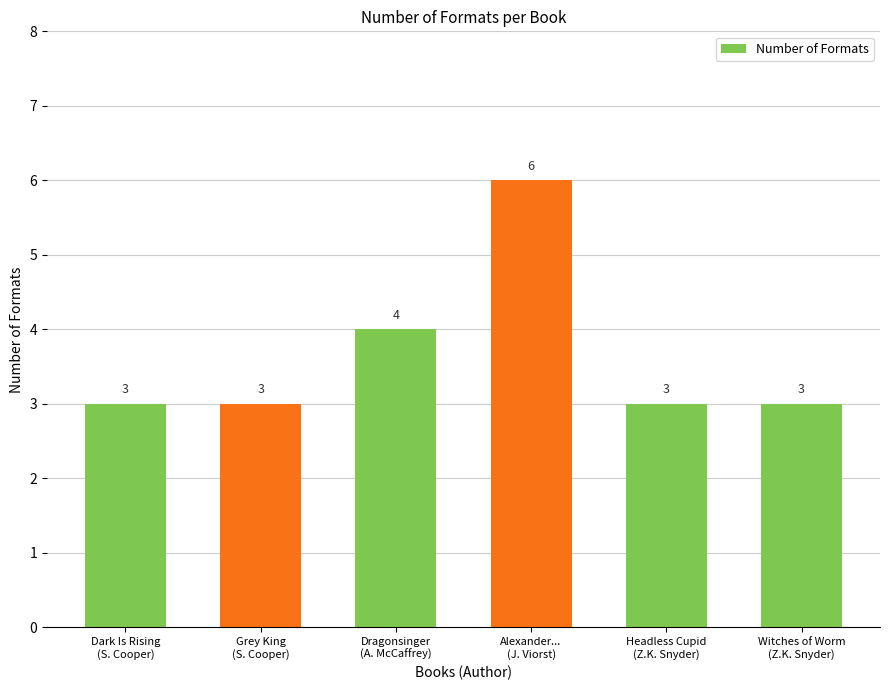

What is the average value?

4